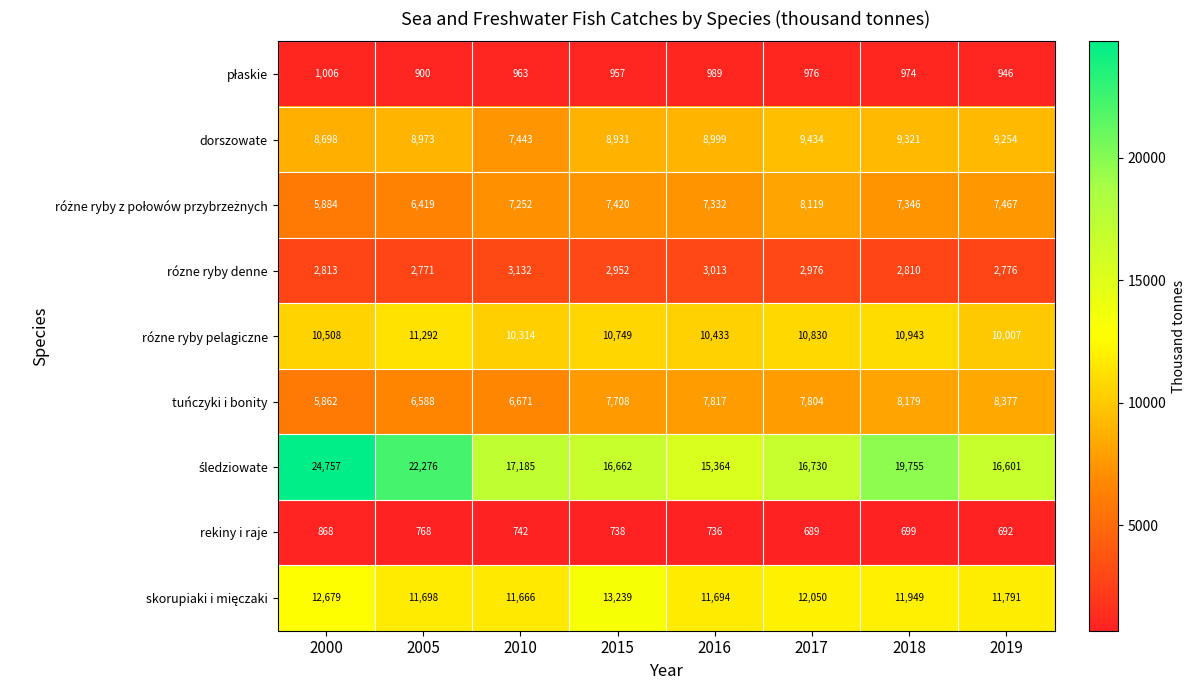

At which category does the chart reach its minimum across all series?

2017